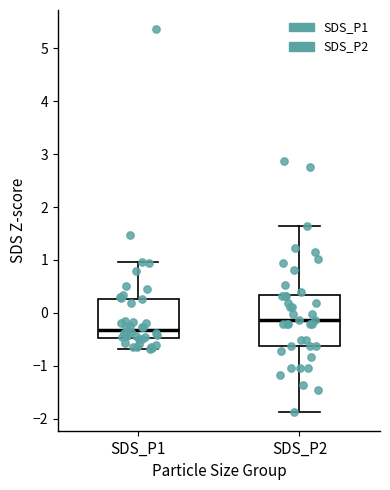

Where is the lower edge of the box for SDS_P2 on the y-axis? The values are not printed on the chart, so give them approximately, as read against the axis.

-0.6